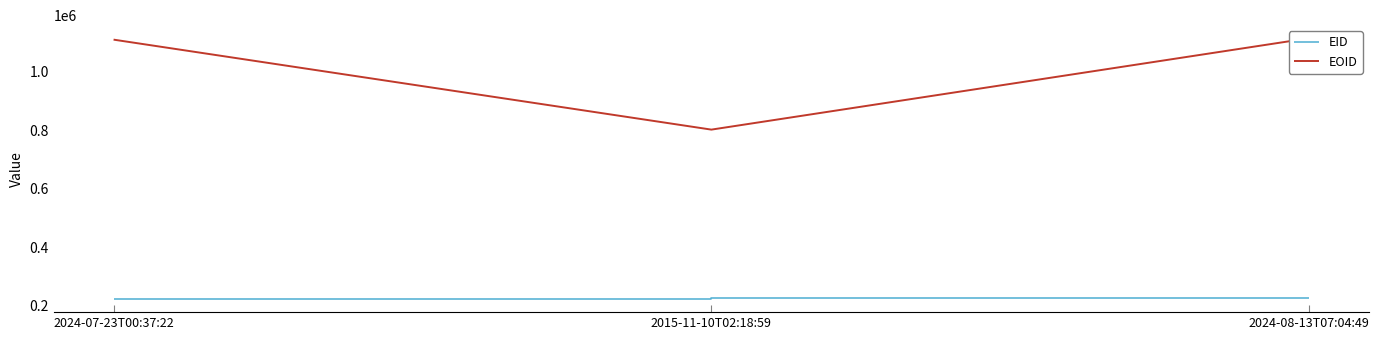

Rank the series by their average value, from lowest to highest.

EID, EOID